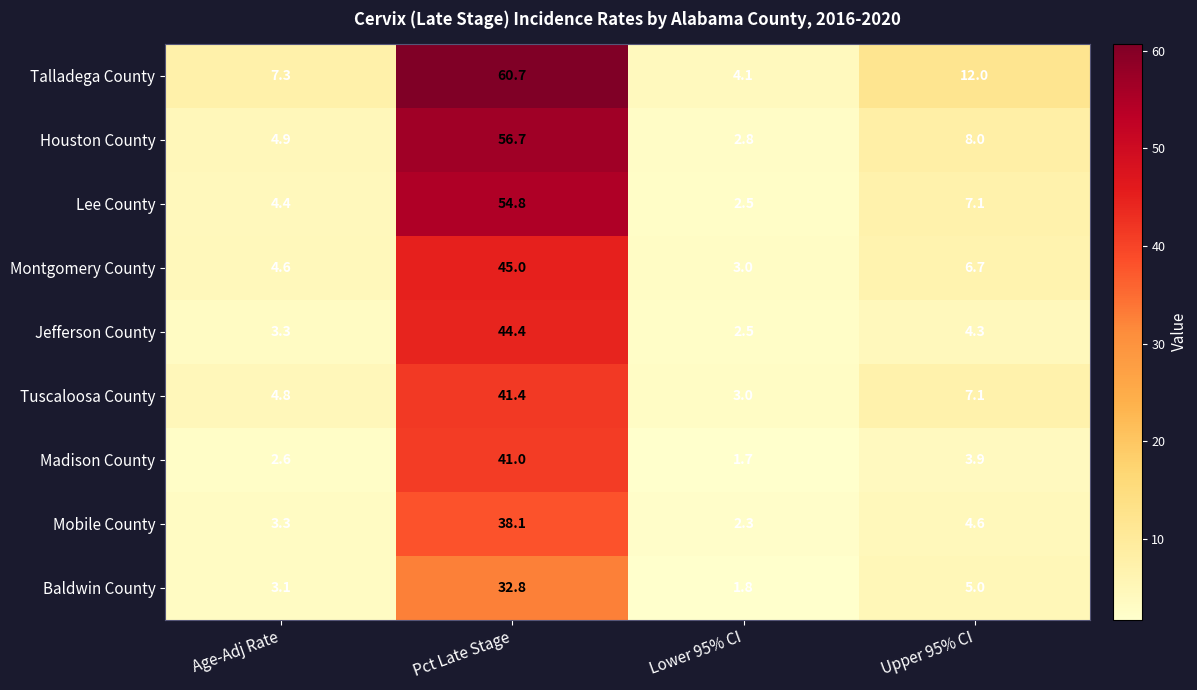

At which label does Baldwin County first exceed 5?

Pct Late Stage